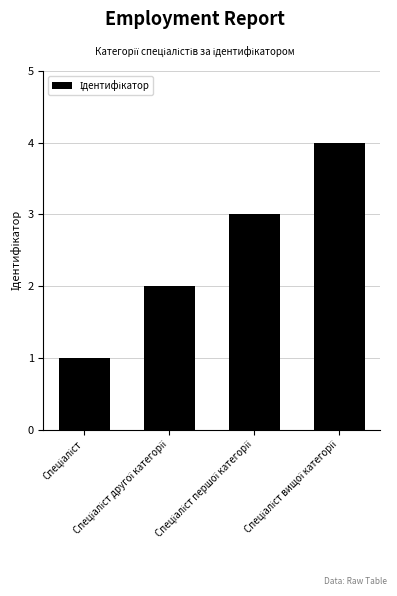

How many categories are shown in the chart?

4